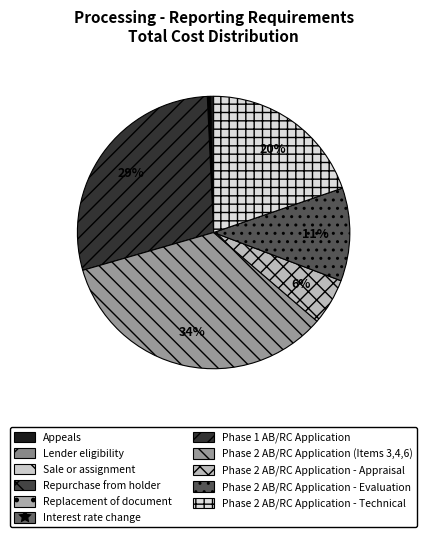

Is there any slice that represents more than half of the pie?

No